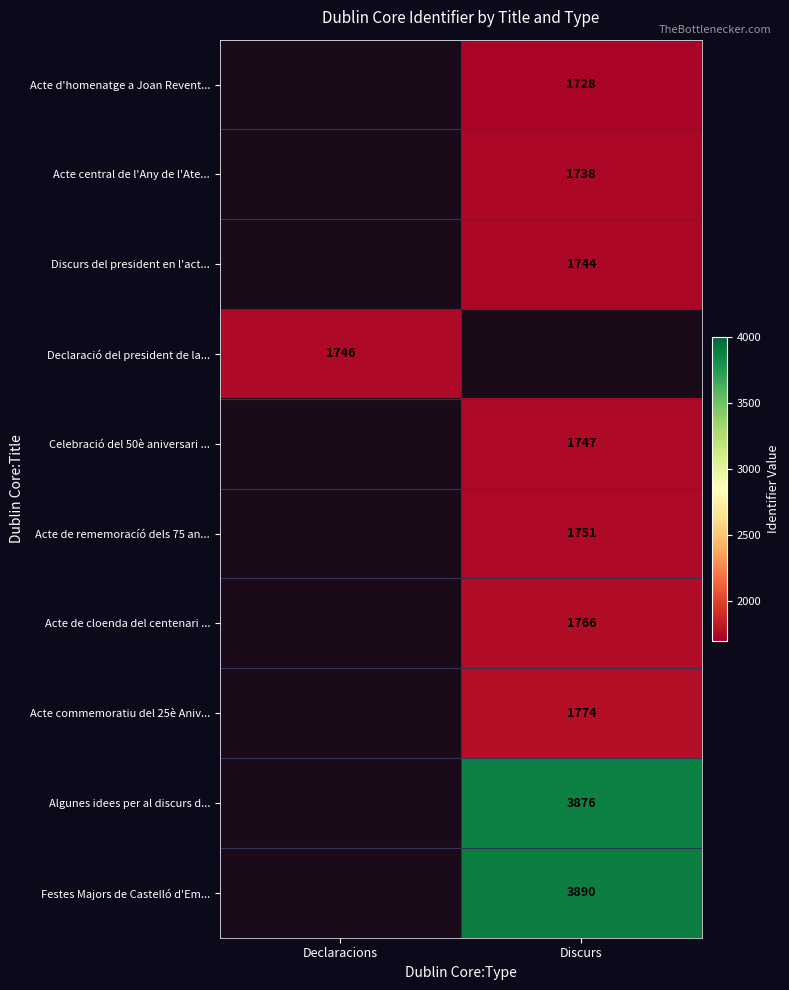

The Celebració del 50è aniversari ... series shows 2461.3 at Discurs. True or false?

False